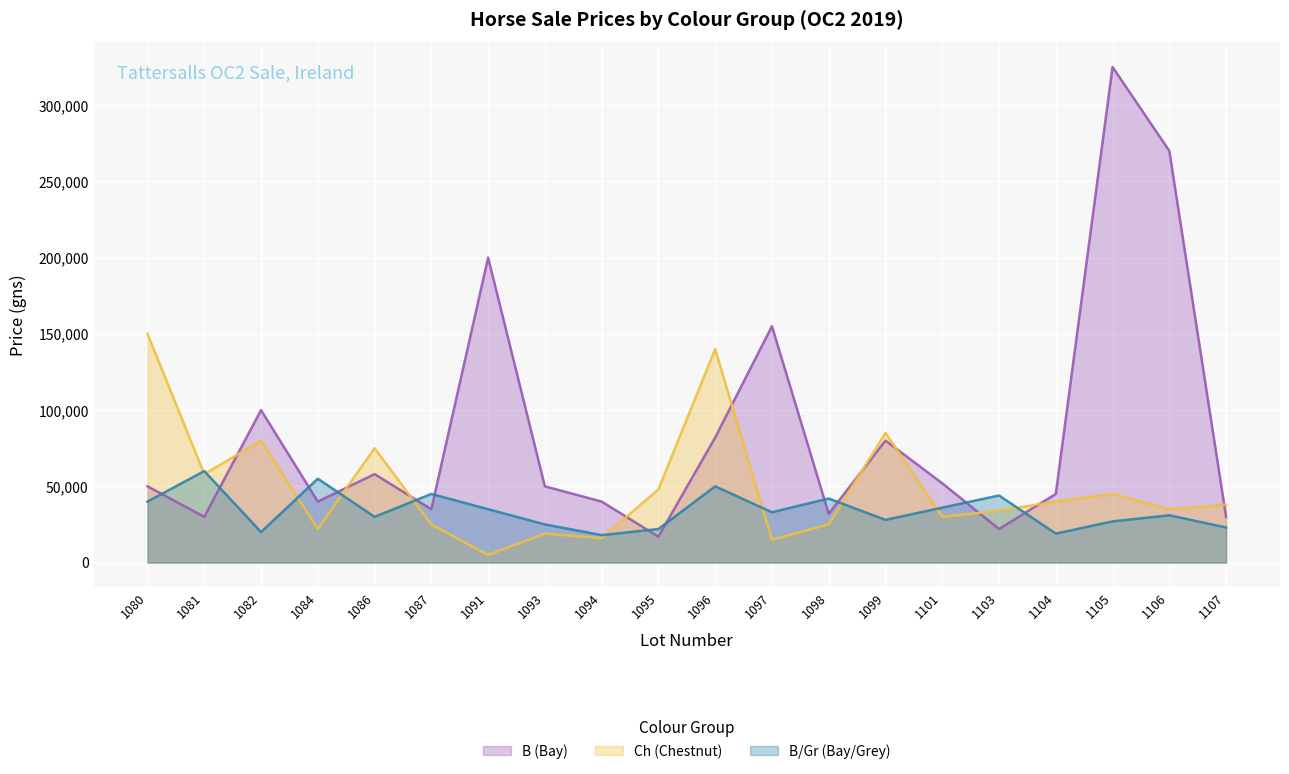

What is the difference between the B/Gr (Bay/Grey) values at 1095 and 1080?

18000